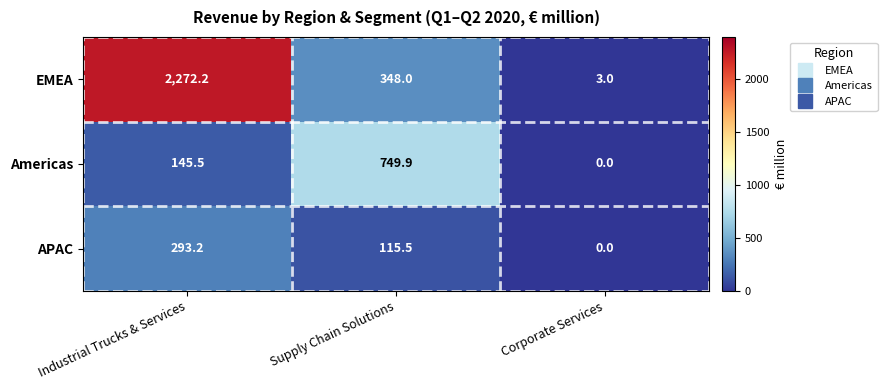

Reading left to right, what are all the values shown in this chart?

EMEA: 2272.2	348.0	3.0
Americas: 145.5	749.9	0.0
APAC: 293.2	115.5	0.0